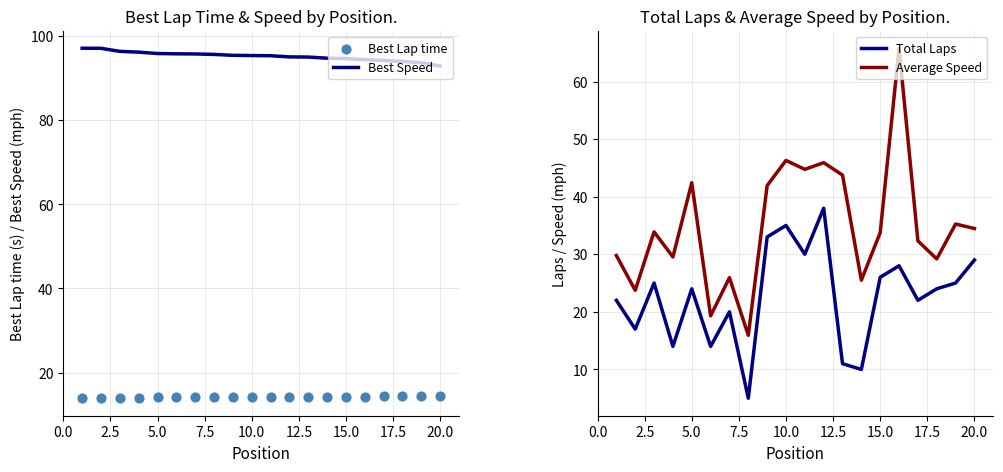

Which series has the widest spread of Y values?

Average Speed